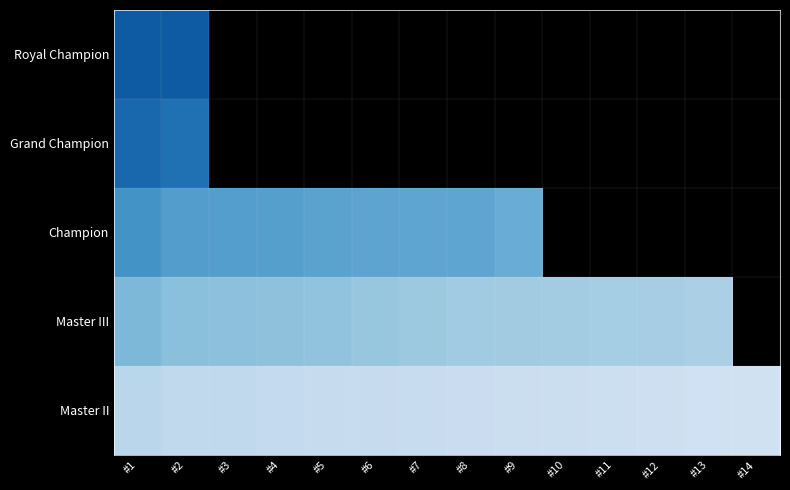

What is the maximum value for Royal Champion?

9000.0